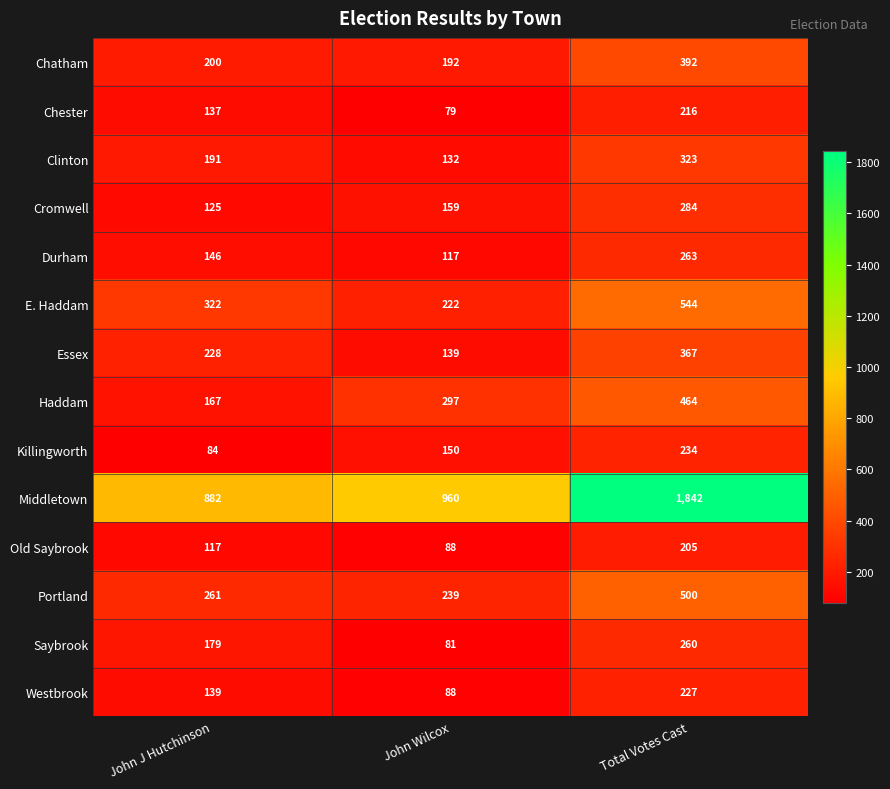

At which label is Killingworth closest to 159?

John Wilcox